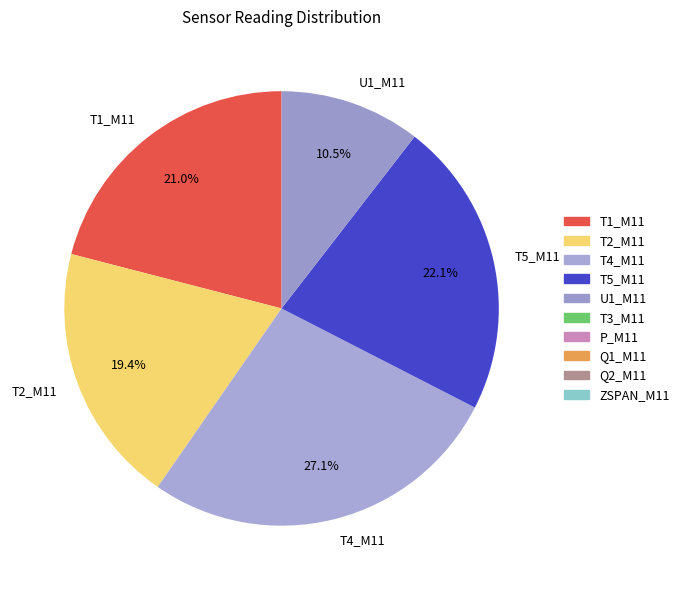

Does any single category account for the majority?

No